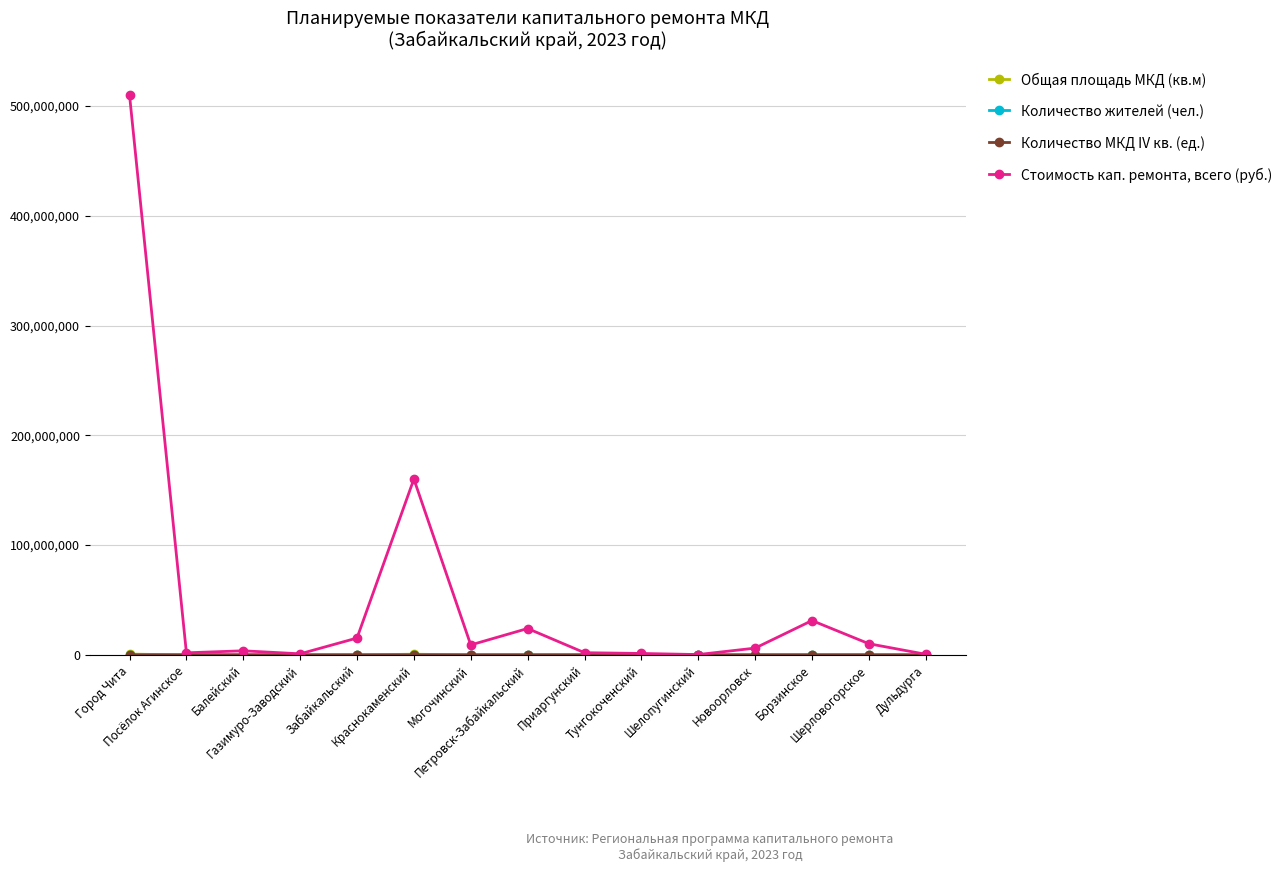

What is the greatest value displayed?

509893223.4